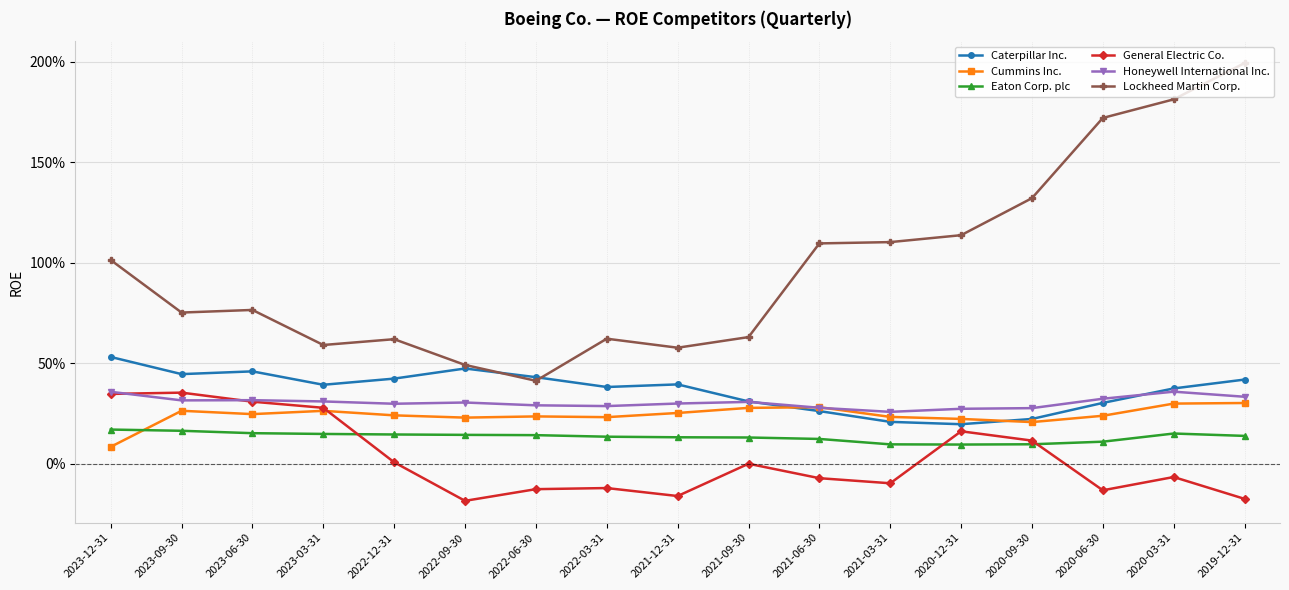

At which category is the sum across all series the highest?

2019-12-31